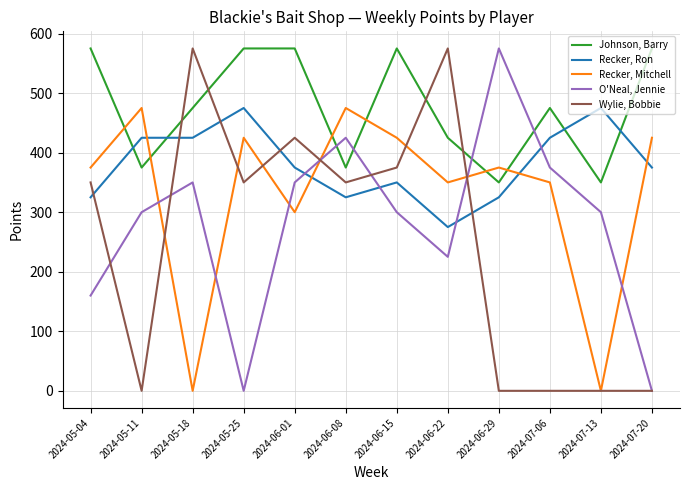

True or false: O'Neal, Jennie has more than 0 interior local peaks.

True